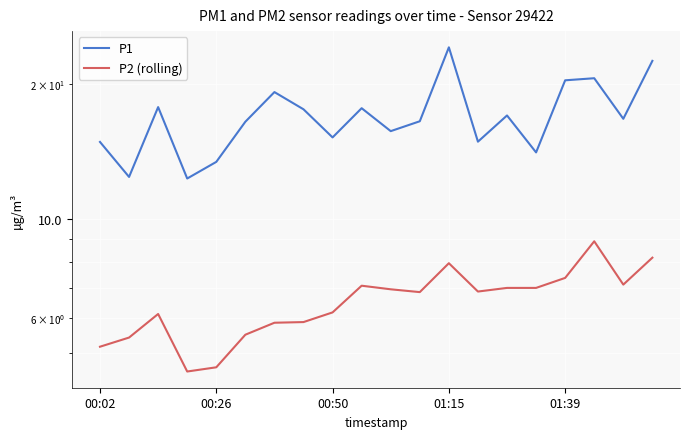

How many data points does each series have?

20